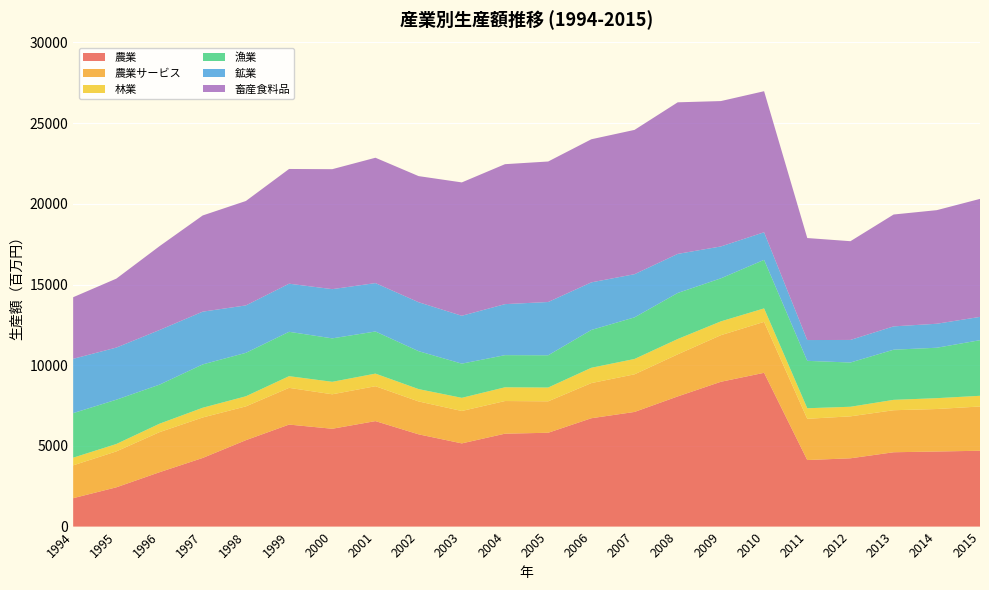

Reading right to left, extract all data points from this chart.

農業: 4700	4653	4607	4232	4124	9530	8975	8067	7105	6715	5815	5758	5156	5717	6537	6063	6322	5356	4254	3370	2434	1761
農業サービス: 2743	2633	2604	2600	2556	3157	2887	2608	2332	2178	1948	2023	2008	2038	2162	2136	2276	2093	2508	2483	2225	2034
林業: 662	673	643	594	654	834	856	949	951	949	855	851	815	765	781	773	724	627	603	523	459	475
漁業: 3447	3125	3109	2742	2938	3009	2668	2854	2578	2344	1998	1992	2119	2351	2611	2693	2750	2692	2686	2421	2746	2762
鉱業: 1444	1487	1445	1400	1288	1710	1975	2421	2676	2949	3302	3162	2967	3033	2999	3050	2981	2939	3269	3385	3230	3366
畜産食料品: 7312	7039	6932	6118	6322	8741	9009	9394	8942	8868	8707	8673	8264	7815	7768	7434	7109	6471	5961	5196	4272	3816